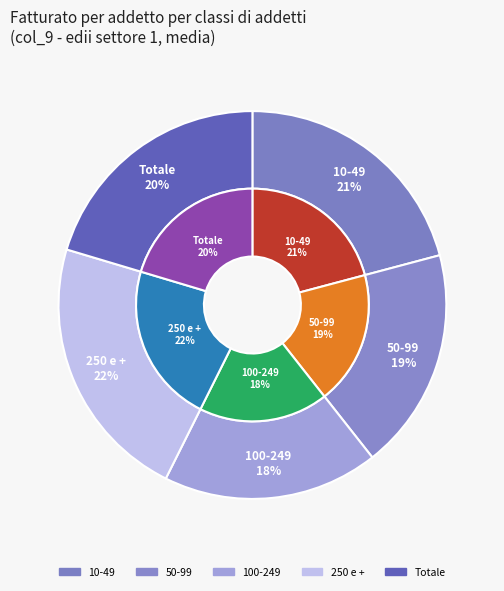

To the nearest percent, what percentage of the pie is 10-49?

21%